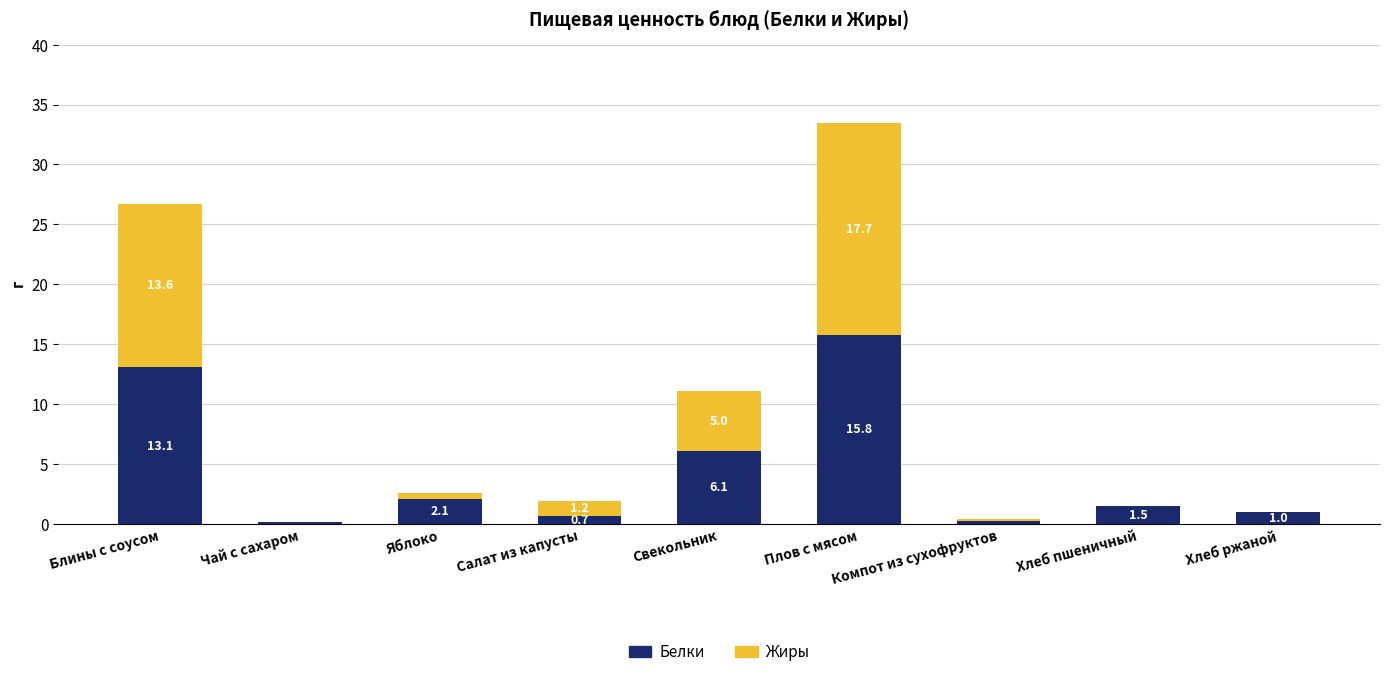

What is the total value across all series at Хлеб ржаной?

1.0